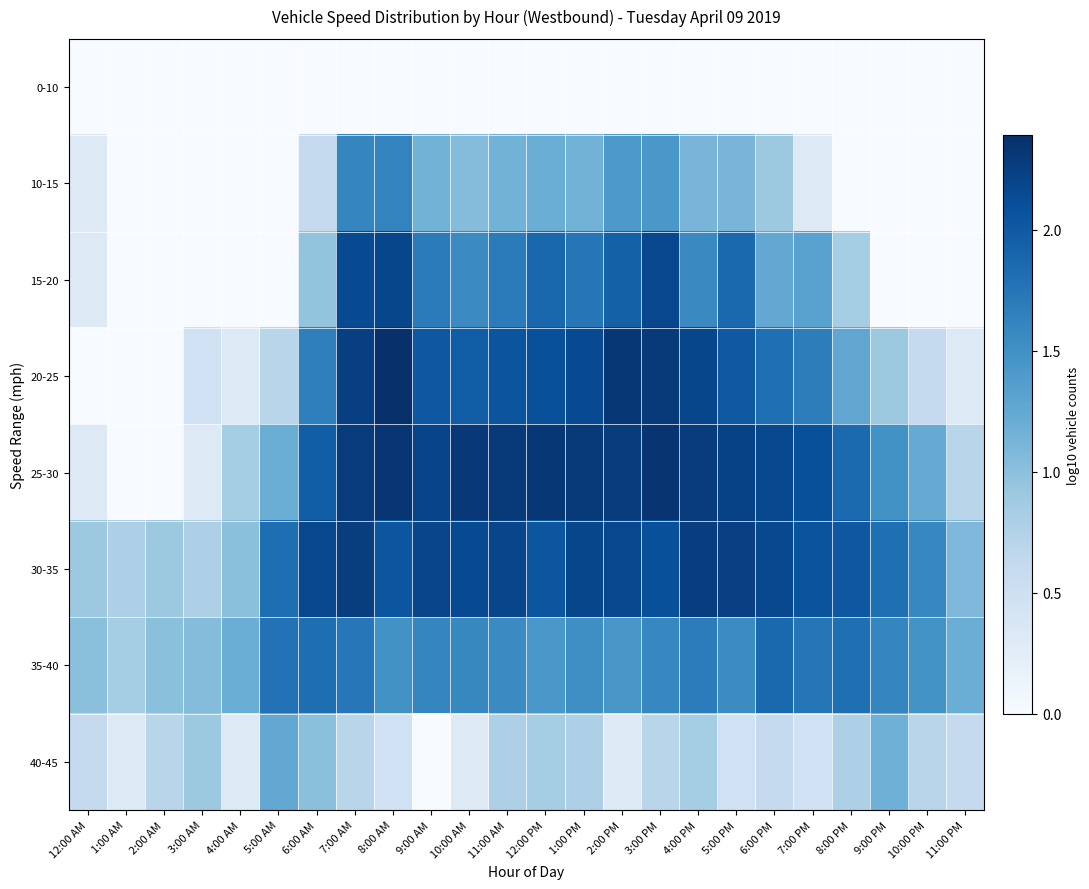

What is the total value across all series at 10:00 AM?

10.9